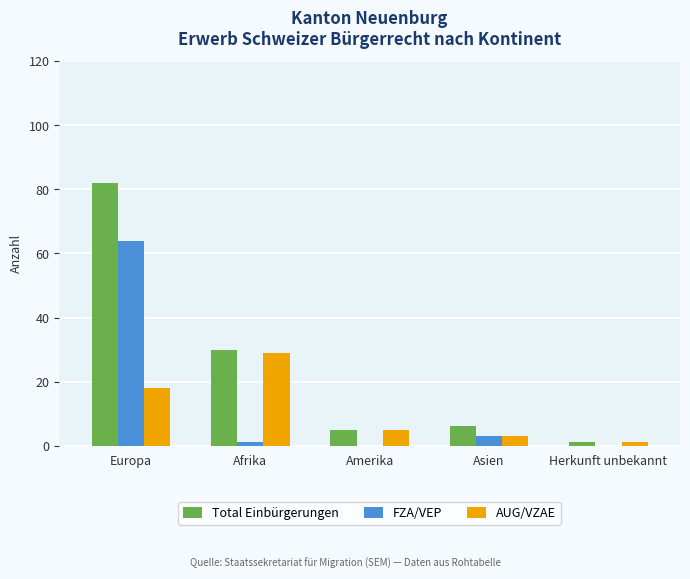

What is the maximum value for FZA/VEP?

64